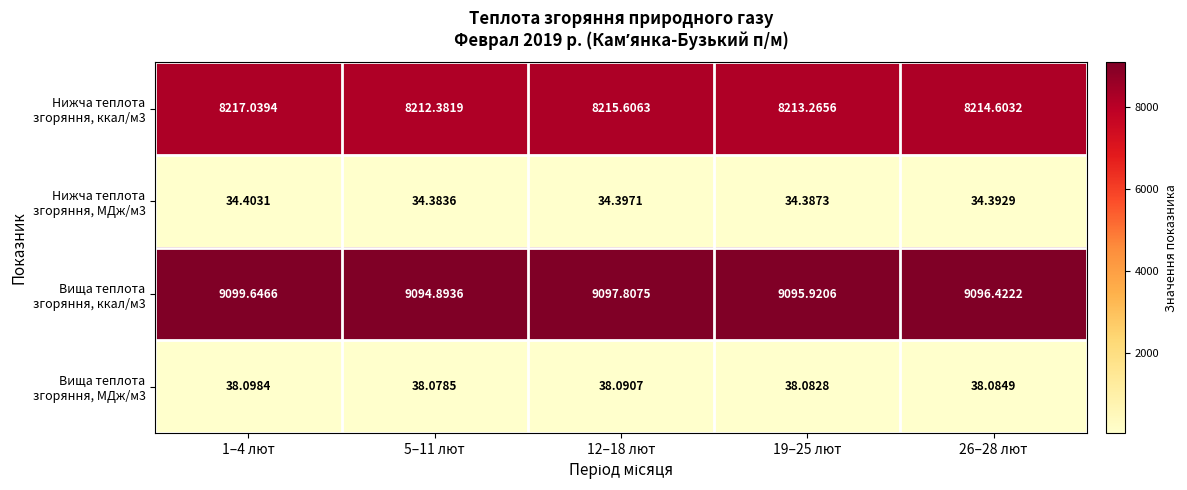

How many data points does each series have?

5